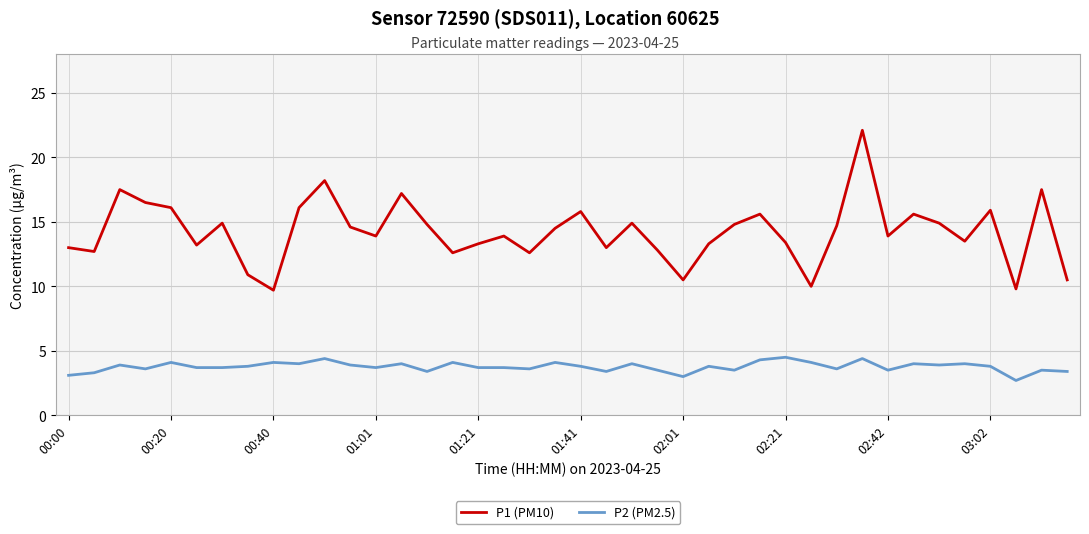

Which series has the widest spread of values?

P1 (PM10)